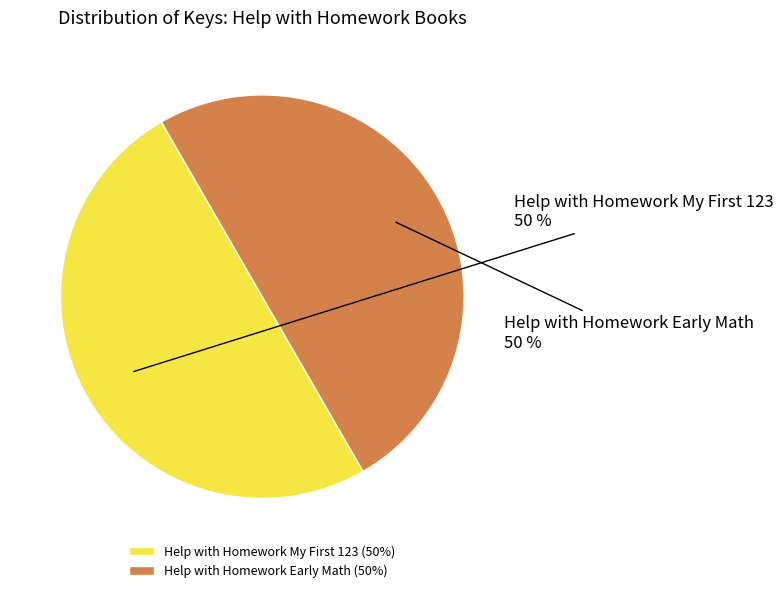

To the nearest percent, what portion does Help with Homework Early Math represent?

50%